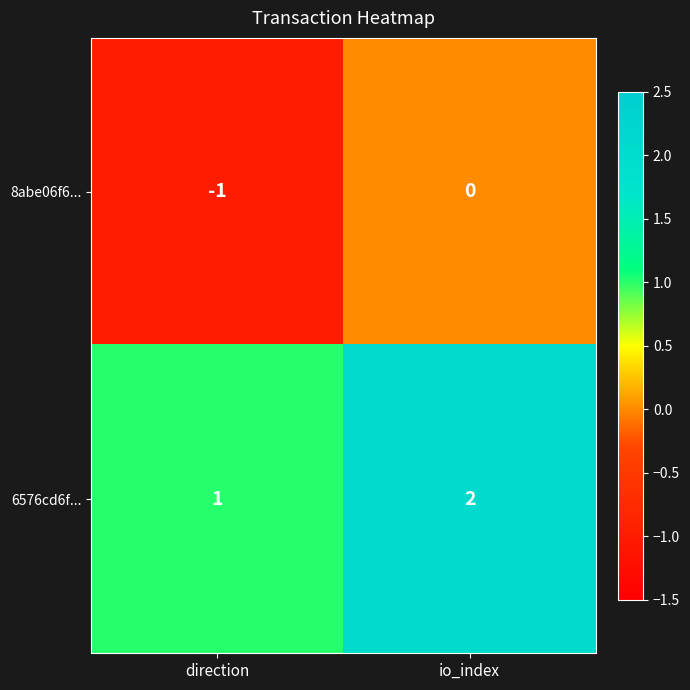

How many data points does each series have?

2